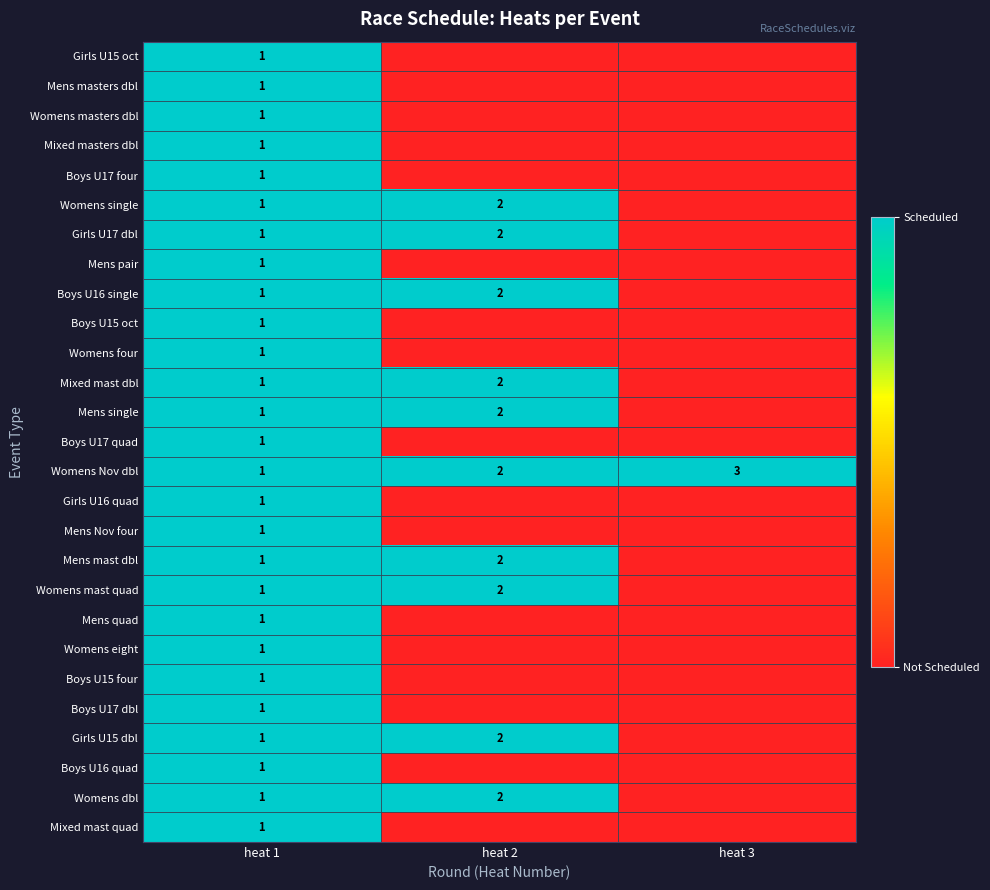

List the labels in order of Womens Nov dbl value, largest first.

heat 3, heat 2, heat 1